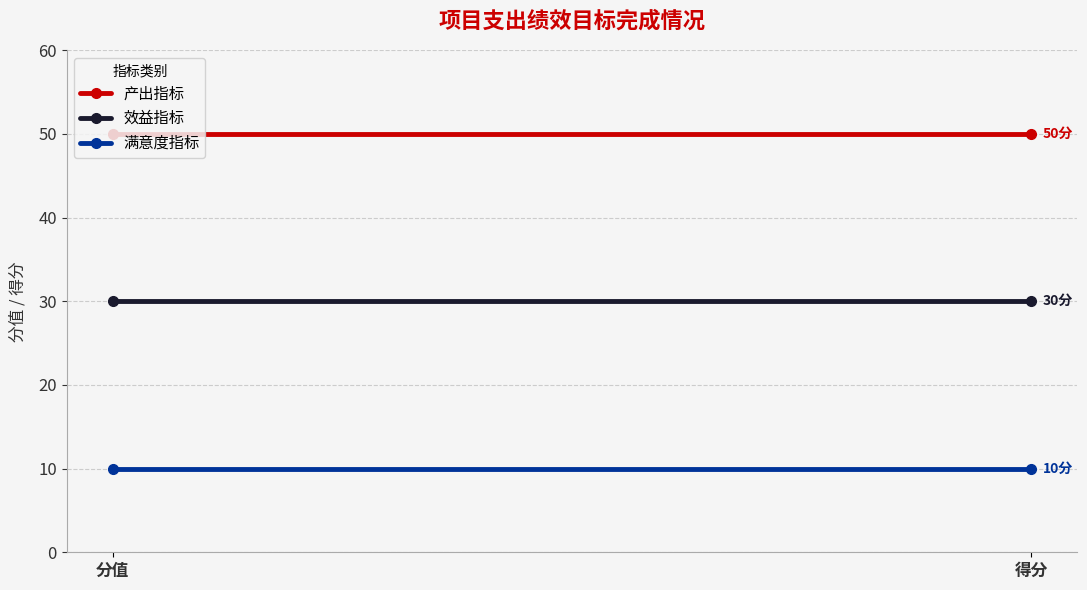

What is the difference between the highest and lowest values at 分值?

40